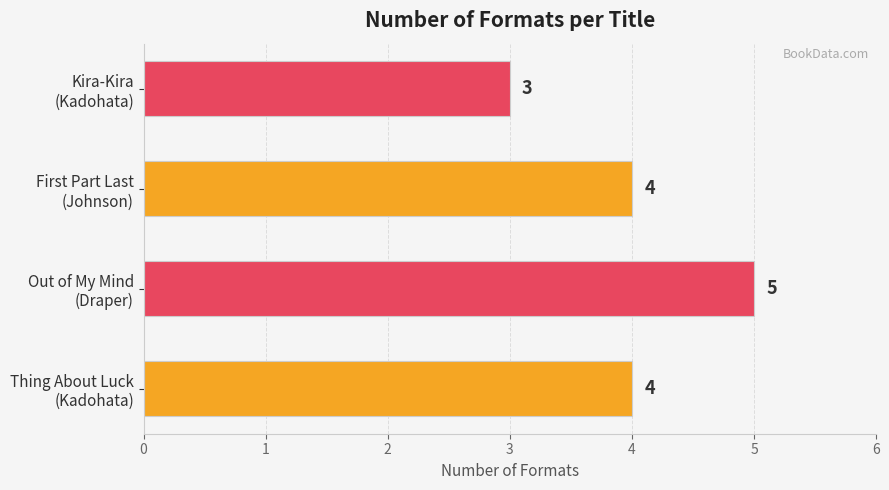

Does the chart contain stacked bars?

No